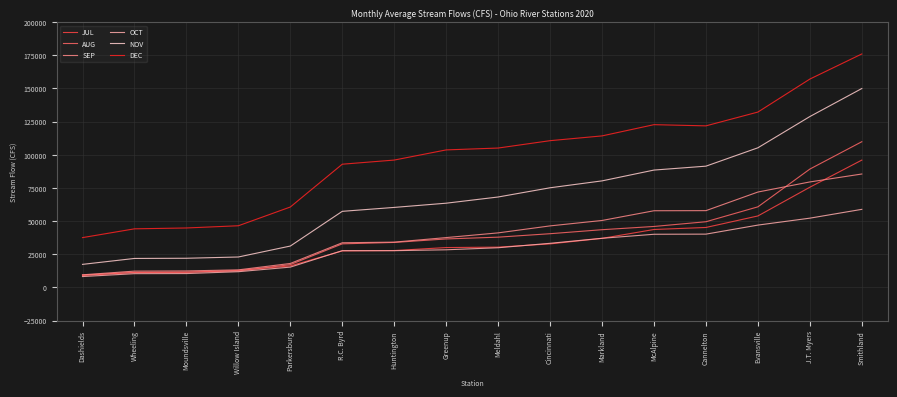

Which series changed the most between Huntington and Markland?

NOV